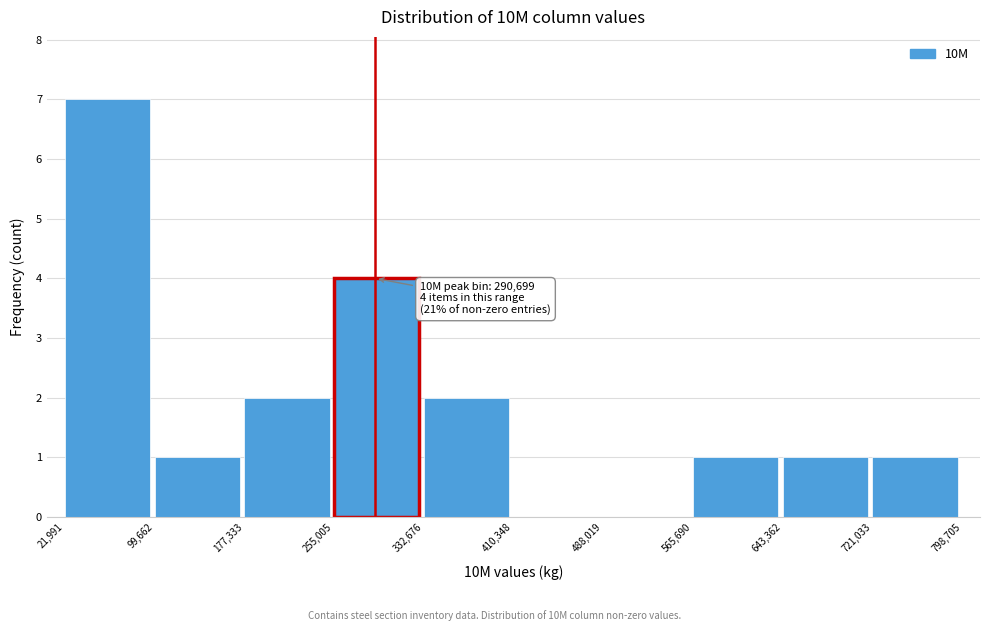

Over which range of the x-axis is the bar tallest?

21,991 to 99,662